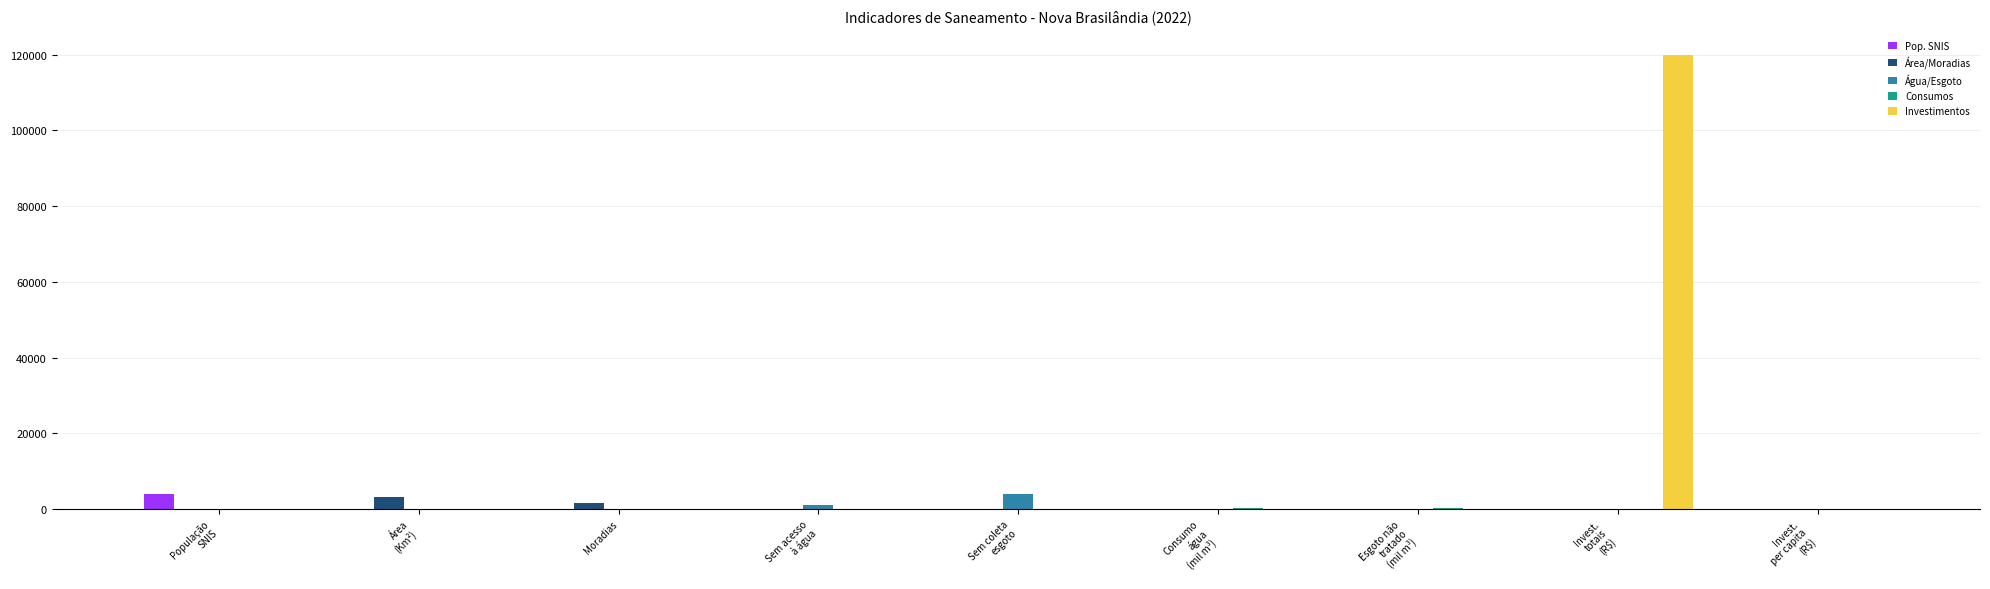

What is the average value of the Área/Moradias series?

535.4